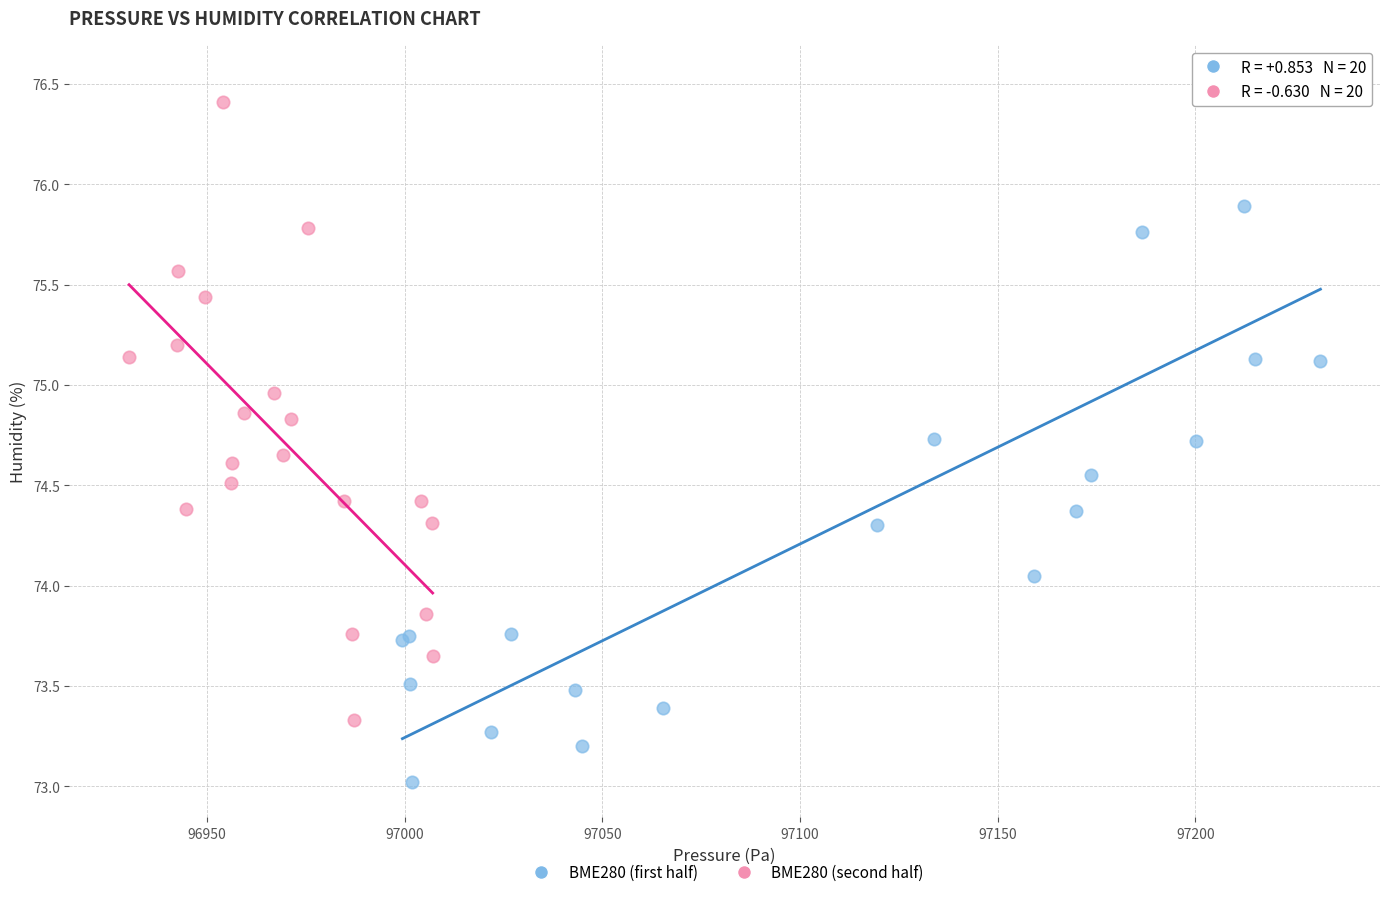

Which series contains the highest Y value?

BME280 (first half)